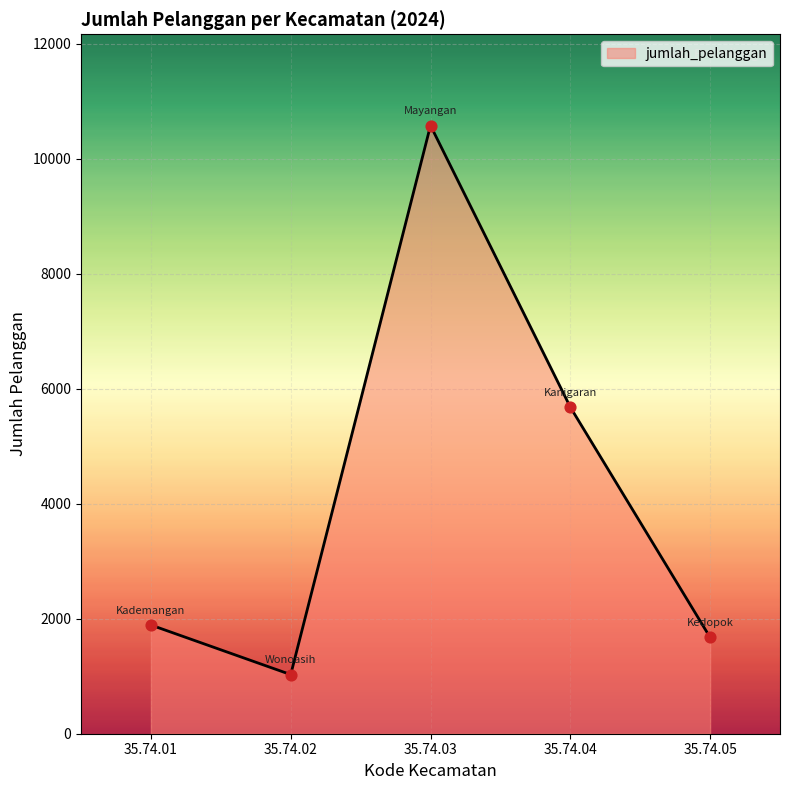

What is the ratio of the value at 35.74.02 to the value at 35.74.04?

0.2